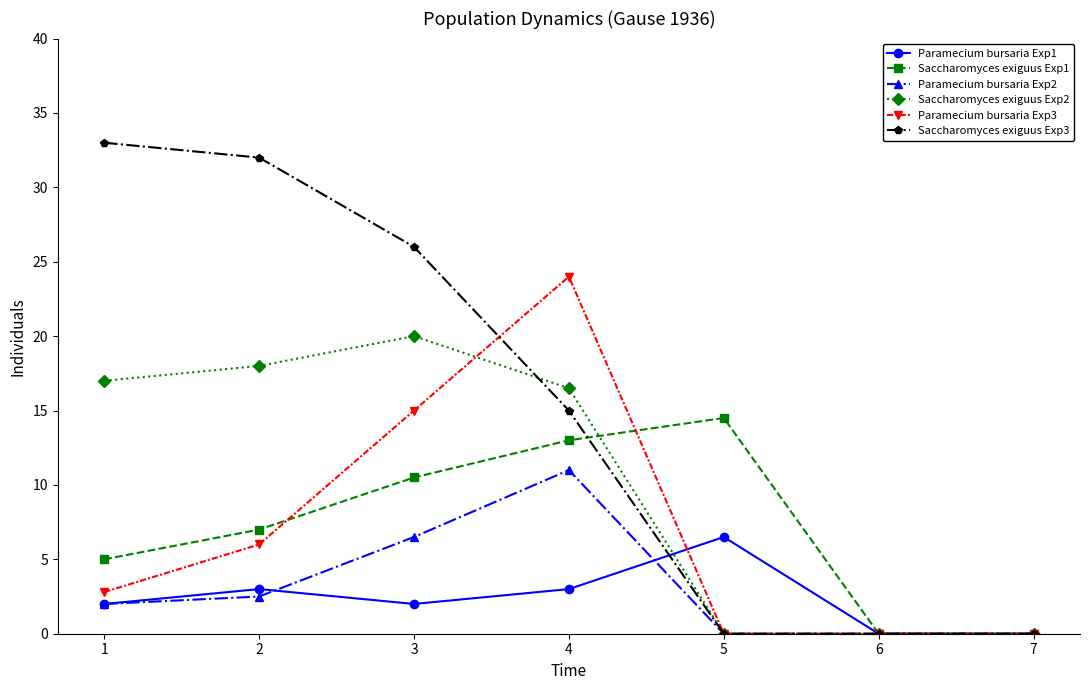

True or false: Saccharomyces exiguus Exp2 and Saccharomyces exiguus Exp3 cross at least once.

True